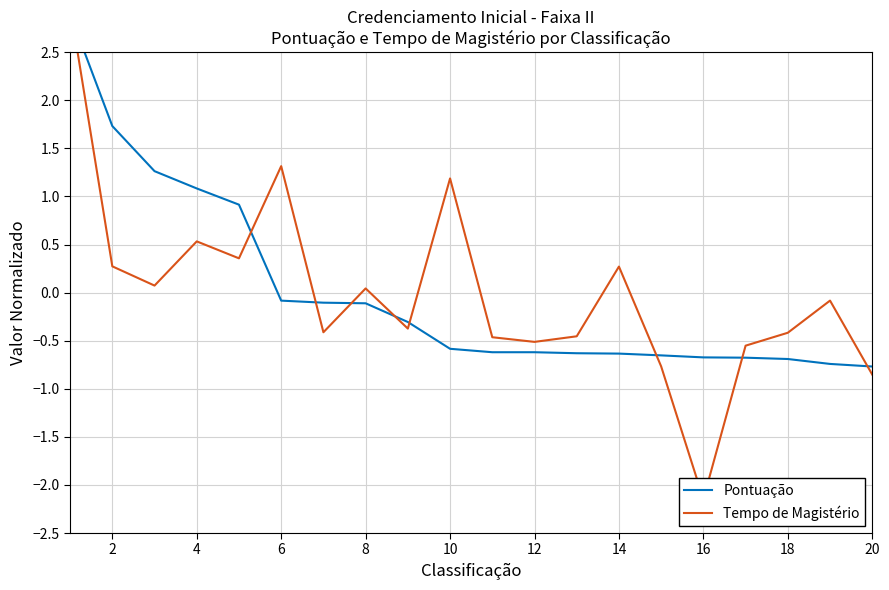

Is it true that Tempo de Magistério equals -0.0 at 18?

False